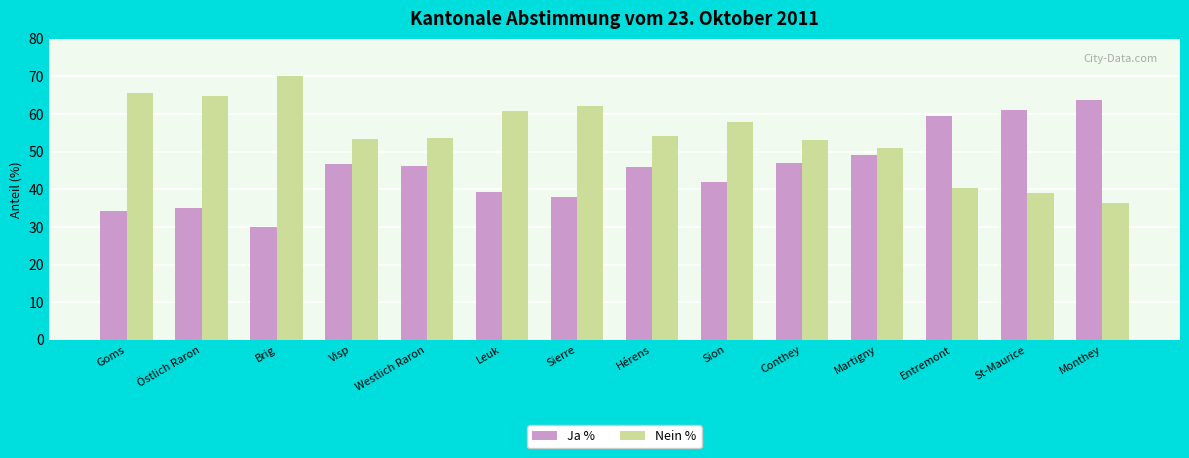

Which series has the largest total across all categories?

Nein %